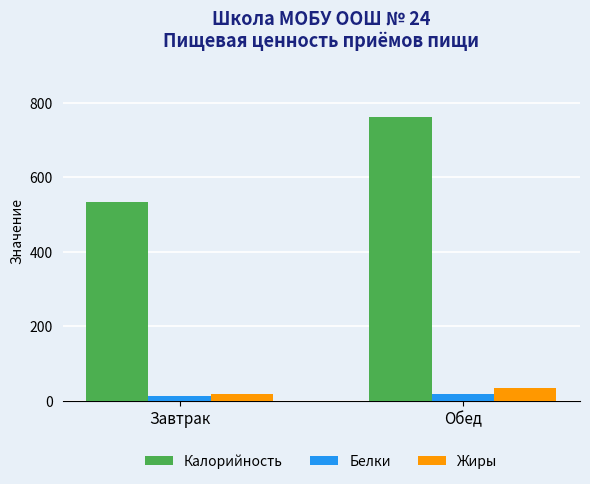

Between Завтрак and Обед, which series saw the biggest shift?

Калорийность